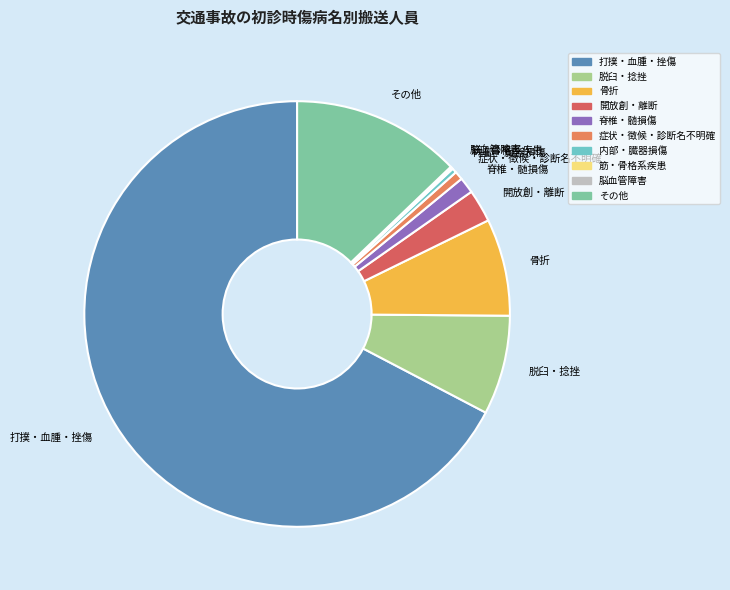

The その他 slice represents 22% of the pie. True or false?

False